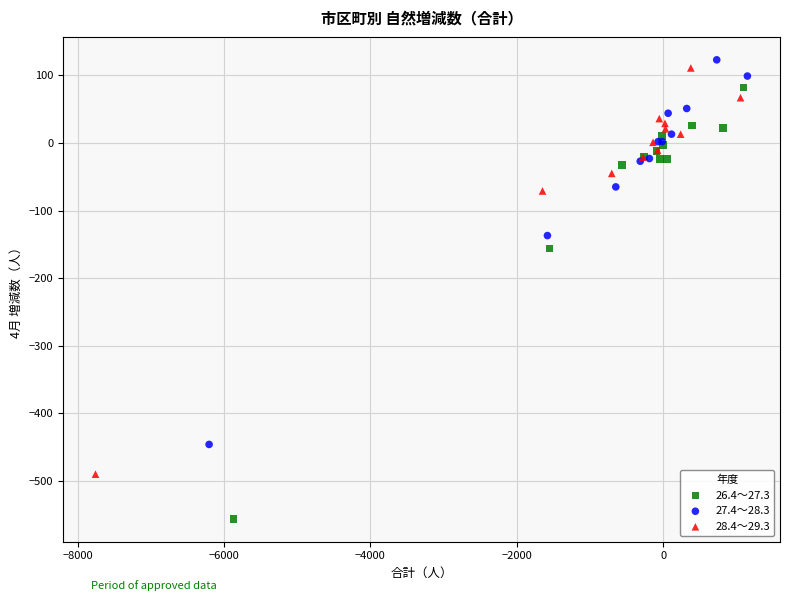

Which series reaches the minimum Y coordinate?

26.4～27.3